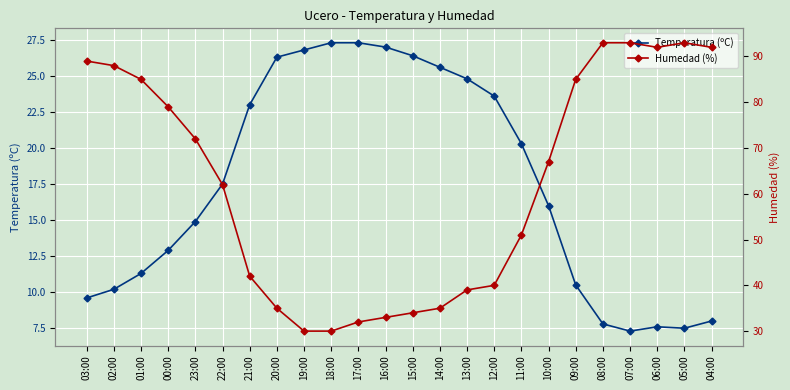

Which series has the largest range (max minus min)?

Humedad (%)